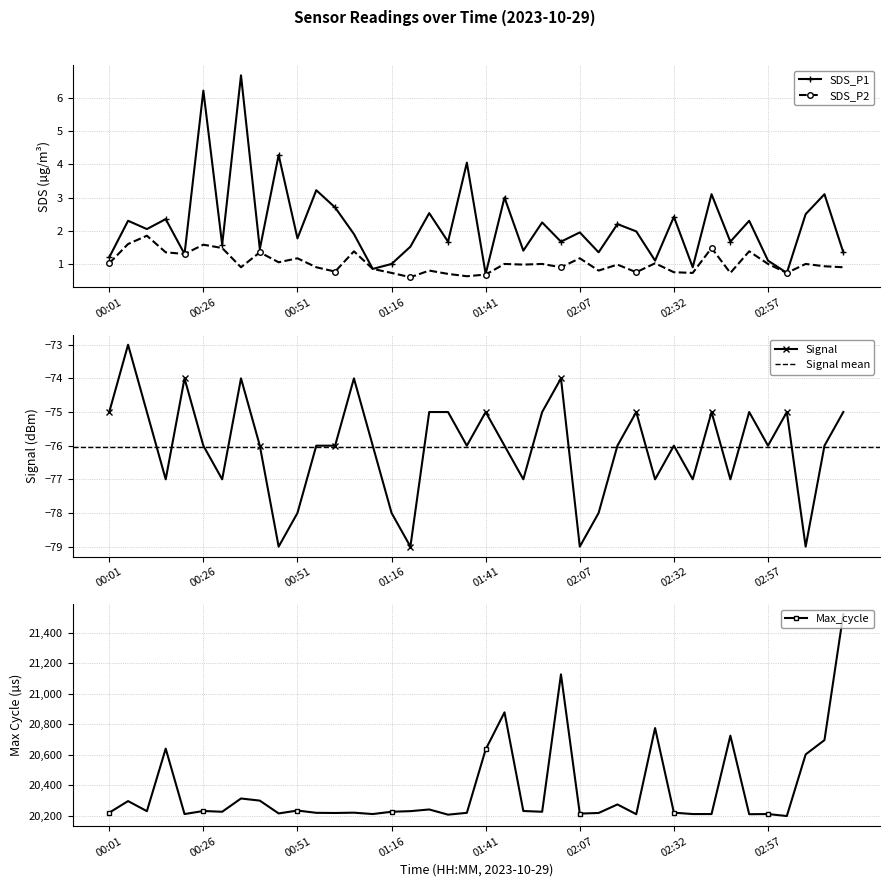

What is the smallest value displayed?

-79.0